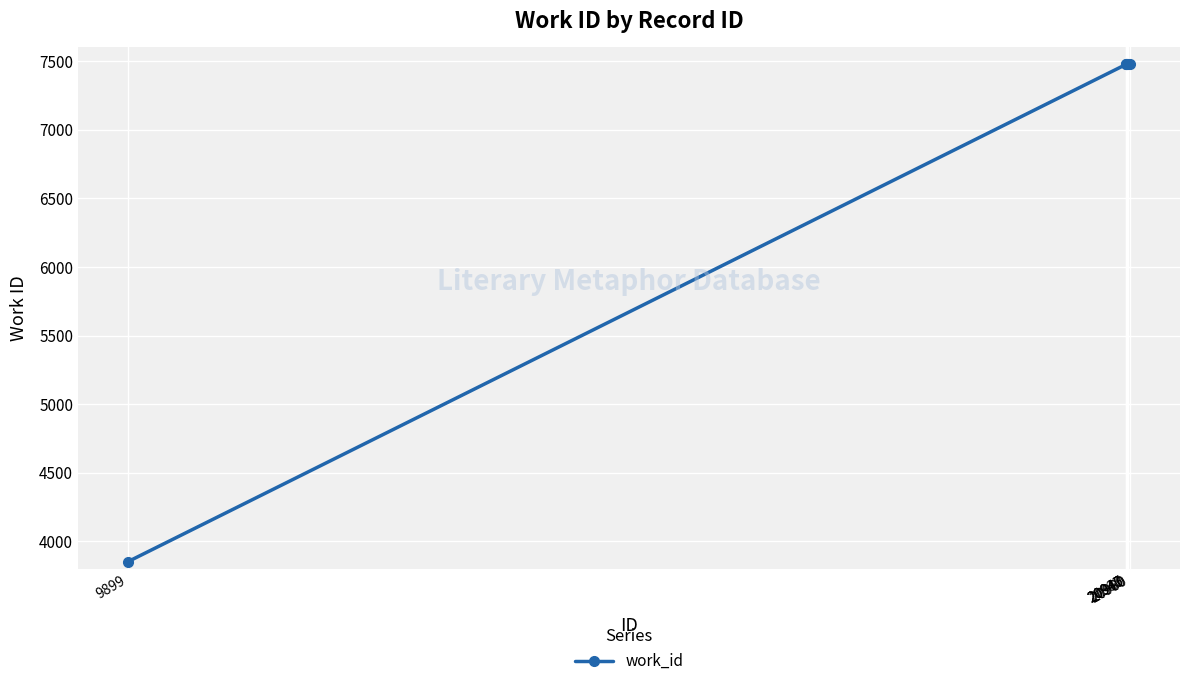

What is the maximum value shown in the chart?

7476